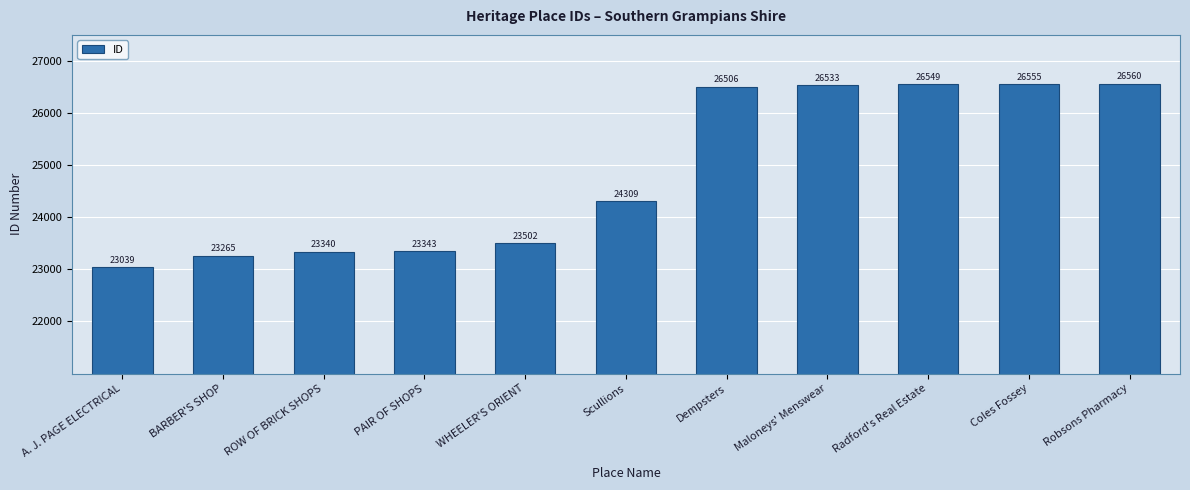

What is the change in value from A. J. PAGE ELECTRICAL to WHEELER'S ORIENT?

+463